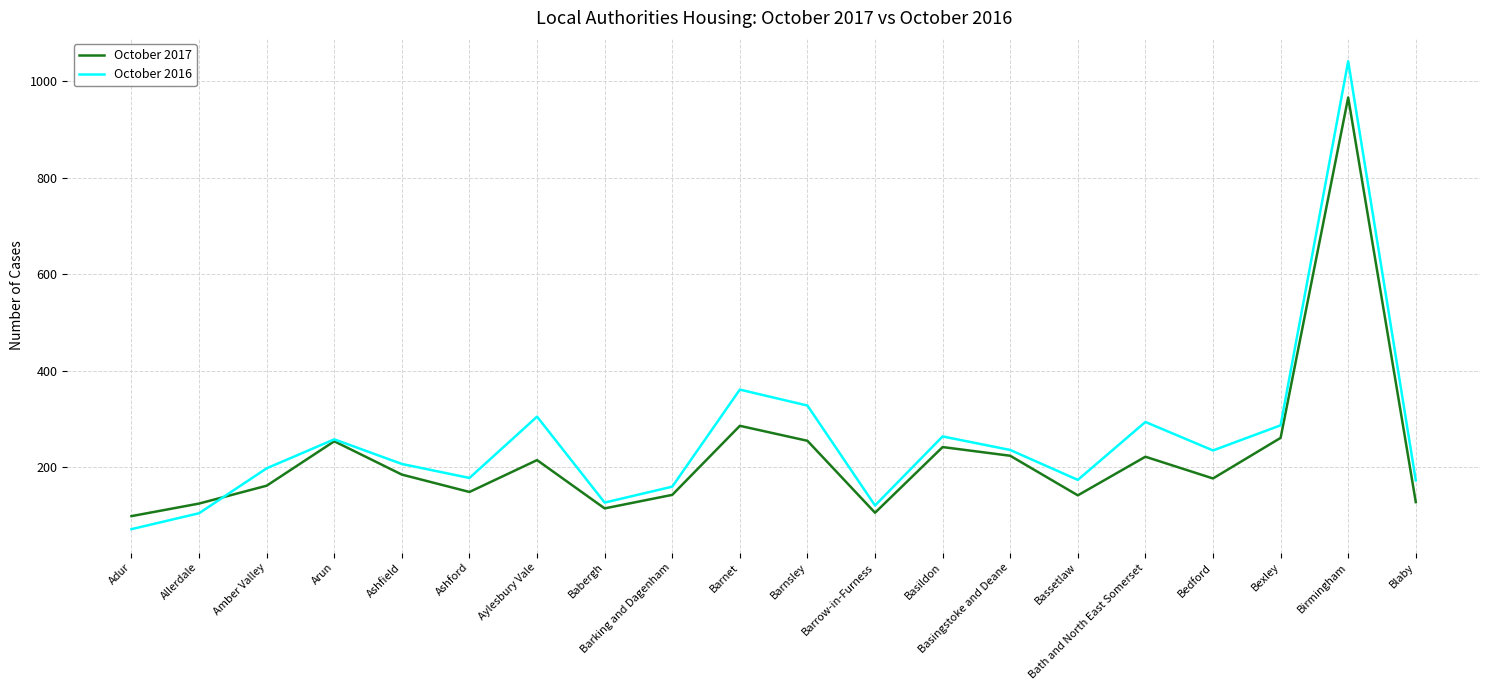

After their last crossing, which series has the higher values: October 2016 or October 2017?

October 2016